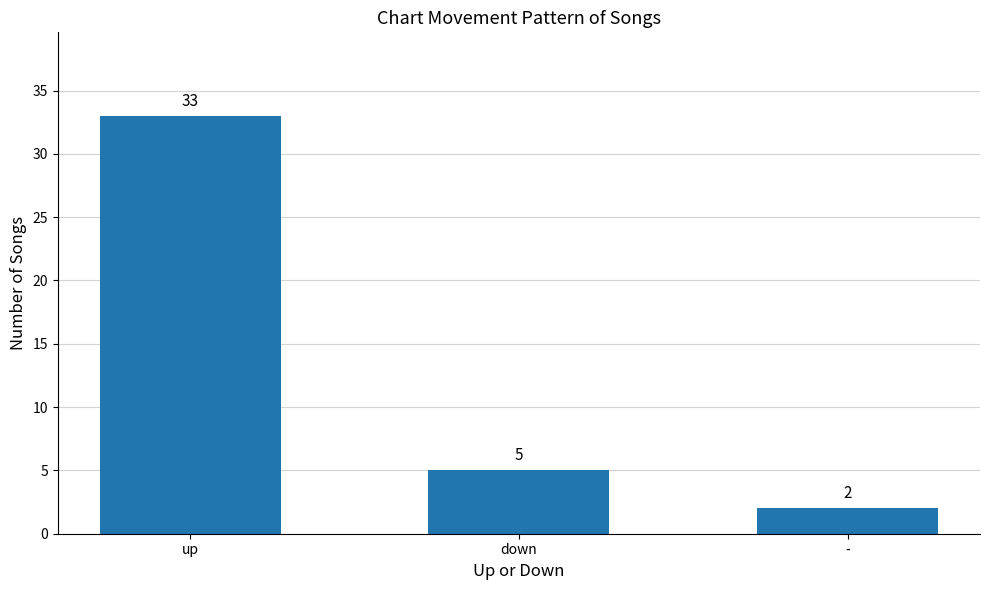

Does the chart contain any negative values?

No